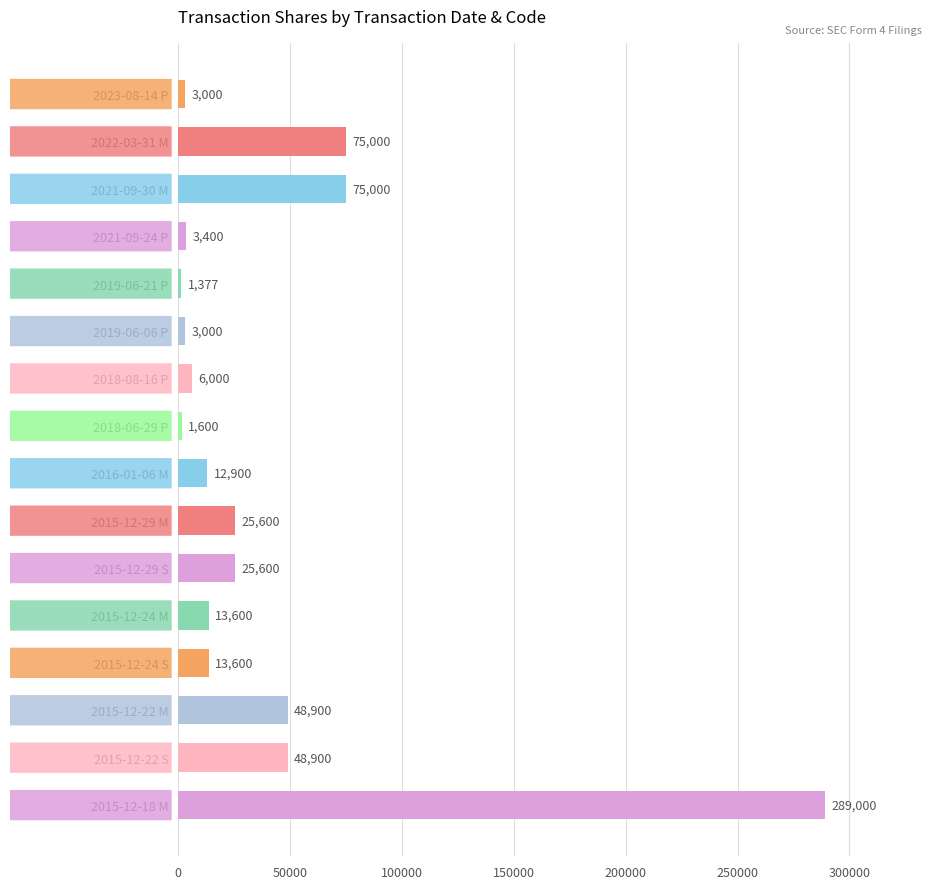

What is the approximate value at 2015-12-29 M?

25600